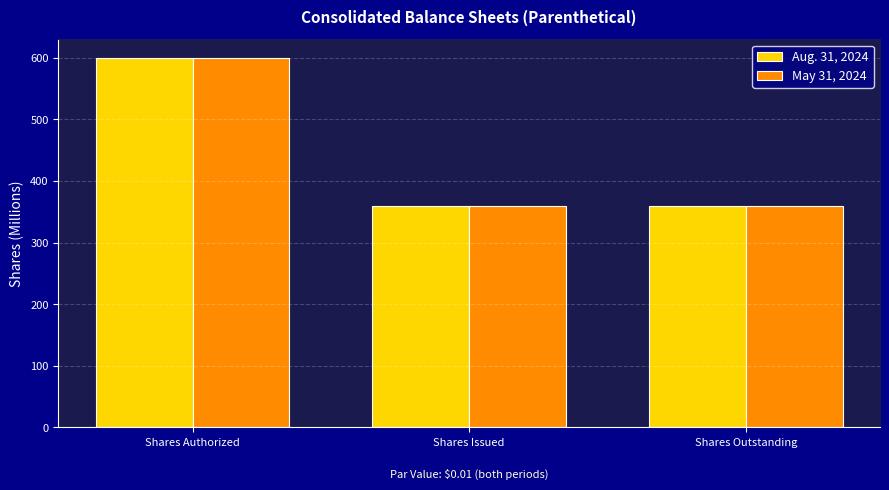

What is the average value of the May 31, 2024 series?

440.1